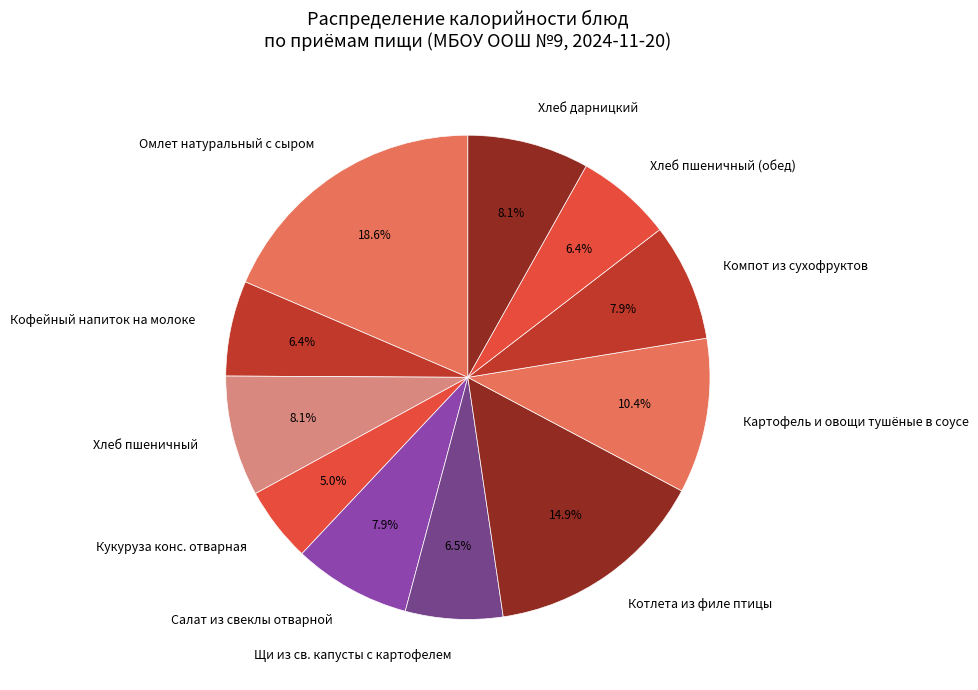

What percentage is the Кофейный напиток на молоке slice, to the nearest percent?

6%